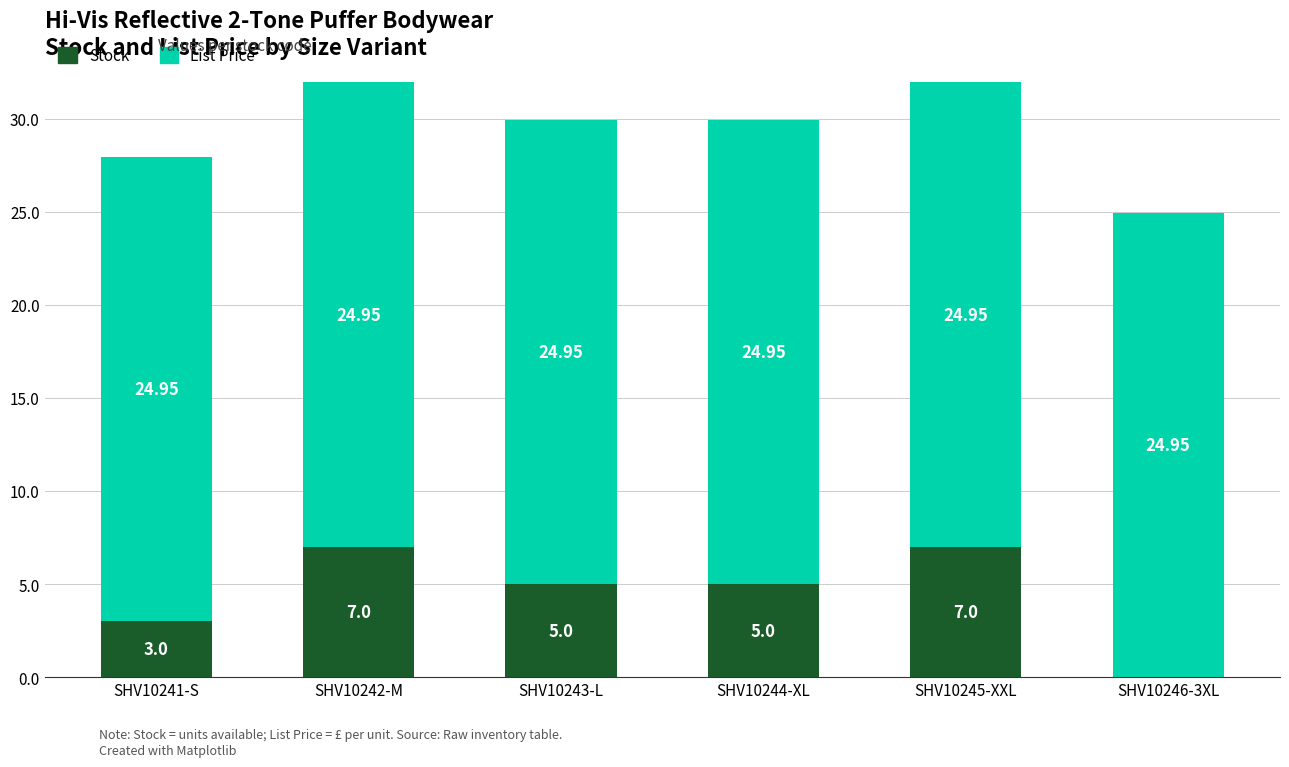

What is the sum of all Stock values?

27.0